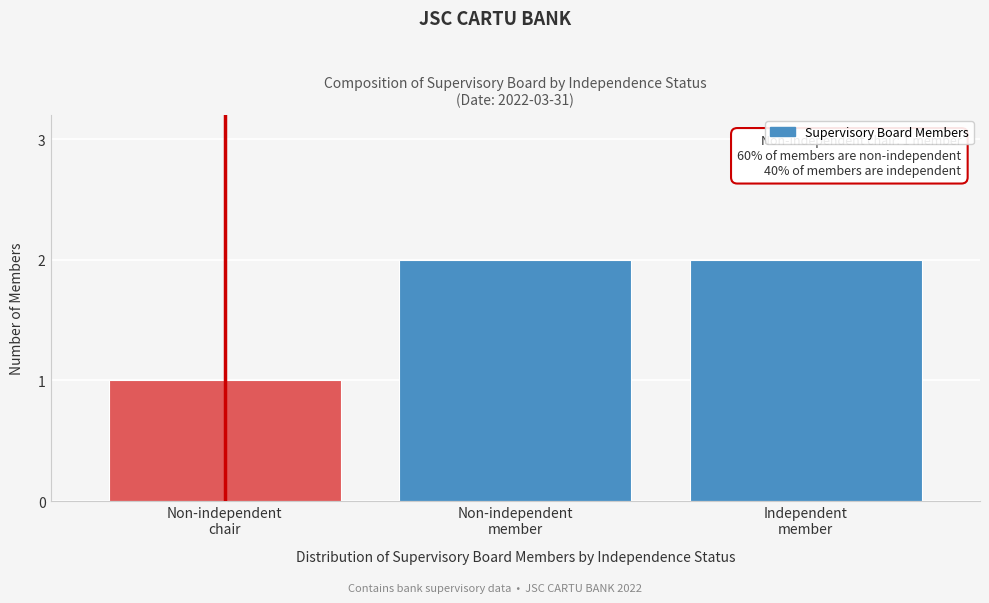

Reading left to right, what are all the values shown in this chart?

1	2	2